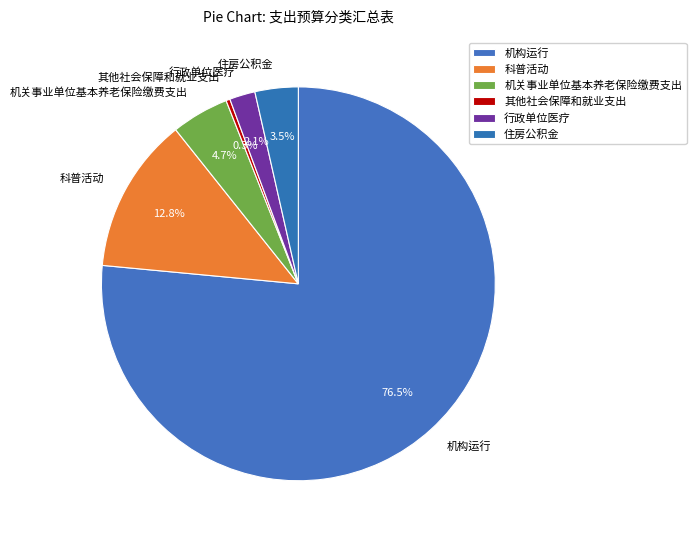

True or false: 其他社会保障和就业支出 accounts for 0% of the total.

True